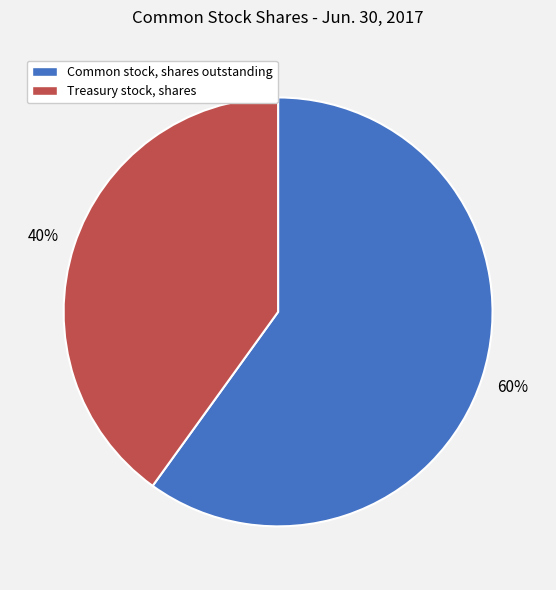

Rank the categories by value from lowest to highest.

Treasury stock, shares, Common stock, shares outstanding